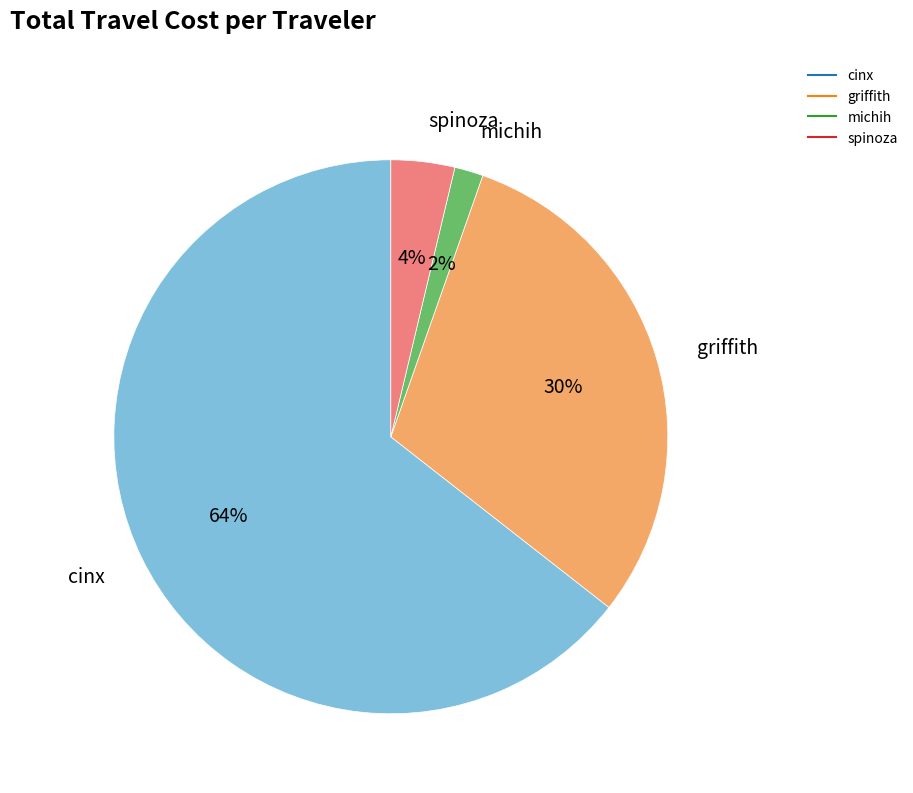

The cinx slice represents 75% of the pie. True or false?

False